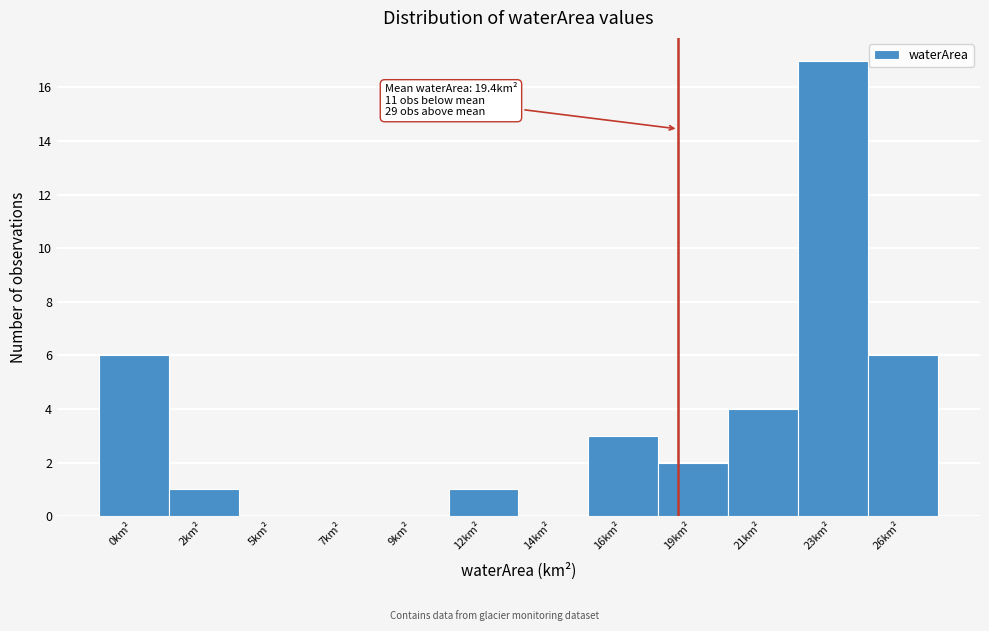

Reading left to right, transcribe all the data shown in this chart.

0km²=6	2km²=1	5km²=0	7km²=0	9km²=0	12km²=1	14km²=0	16km²=3	19km²=2	21km²=4	23km²=17	26km²=6